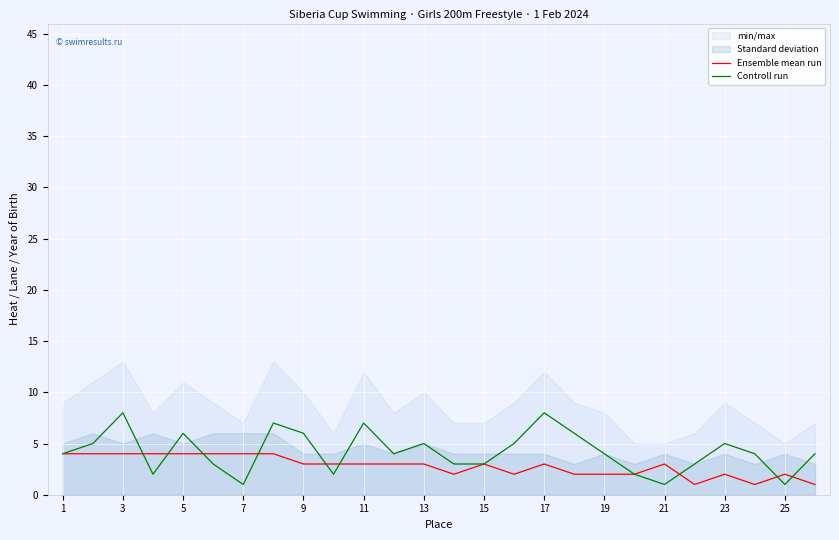

Which series has the largest range (max minus min)?

Controll run